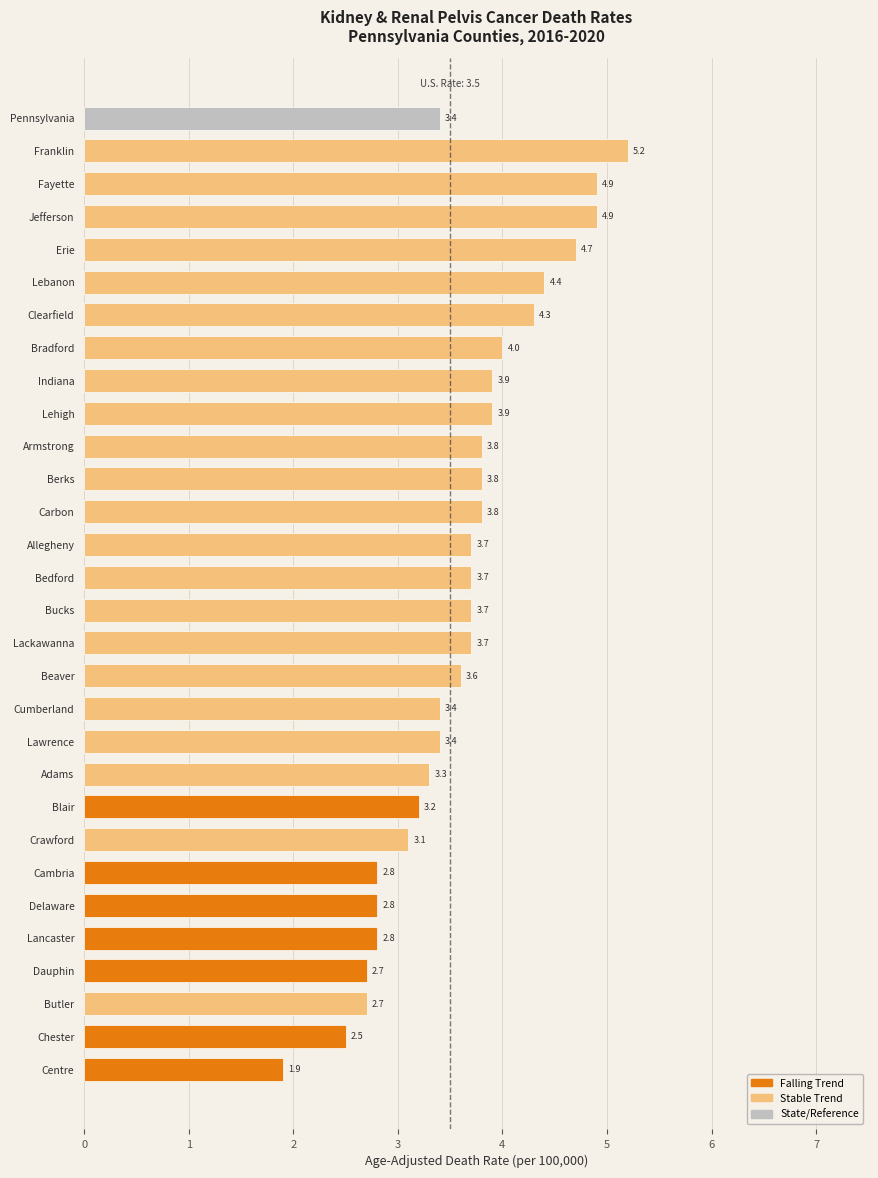

What is the minimum value shown in the chart?

1.9